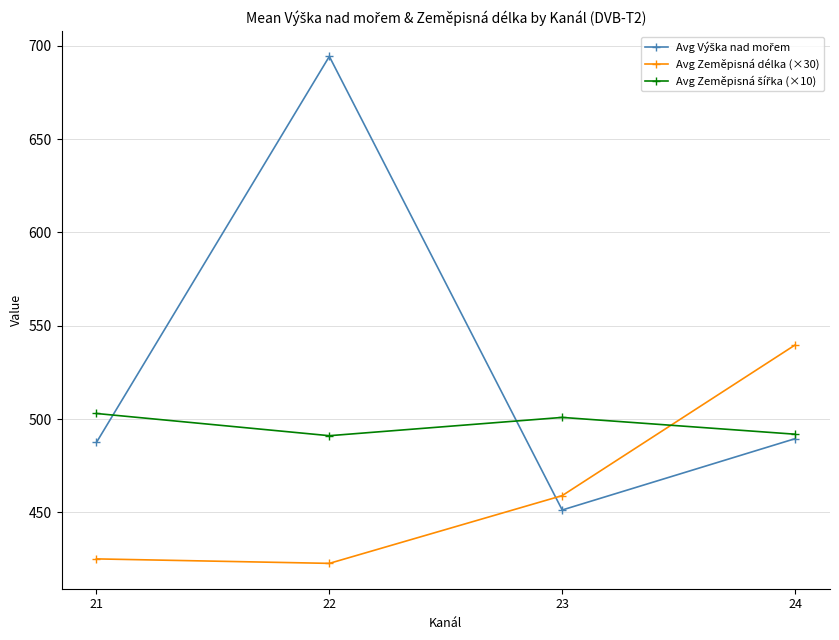

At which category does the chart reach its minimum across all series?

22